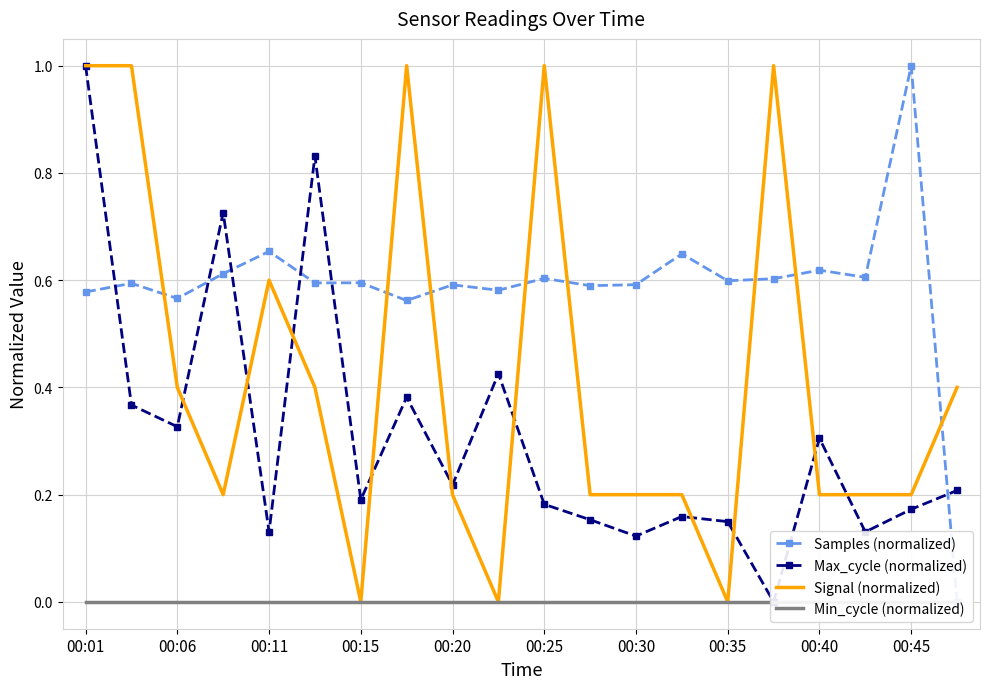

The Signal (normalized) series shows 0.3 at 00:20. True or false?

False